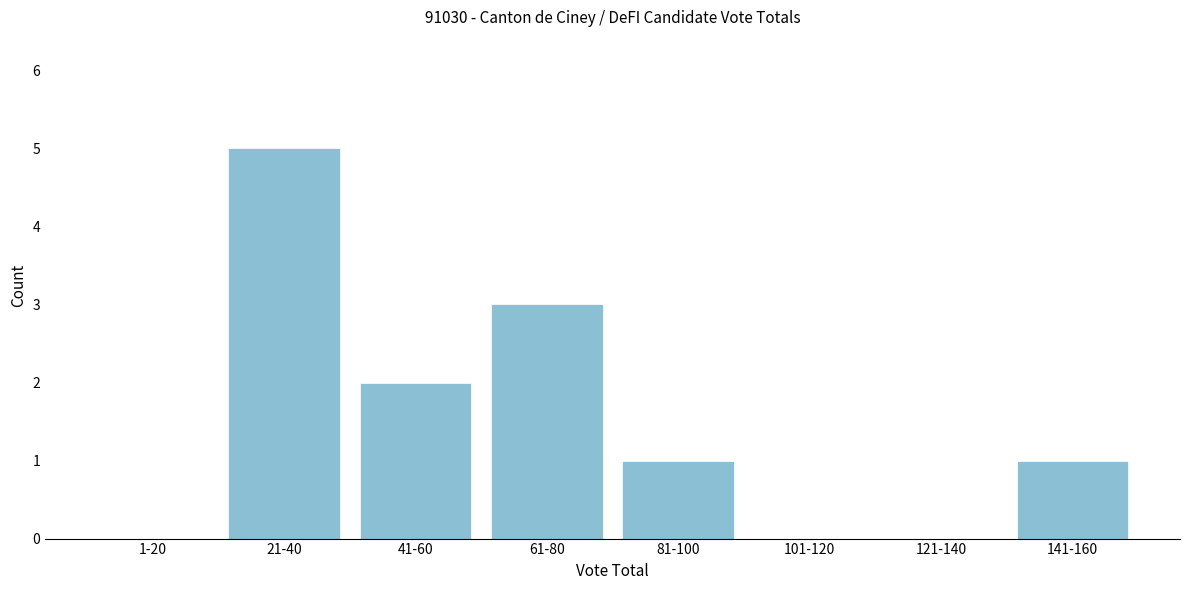

Reading right to left, what are all the values shown in this chart?

141-160=1	121-140=0	101-120=0	81-100=1	61-80=3	41-60=2	21-40=5	1-20=0